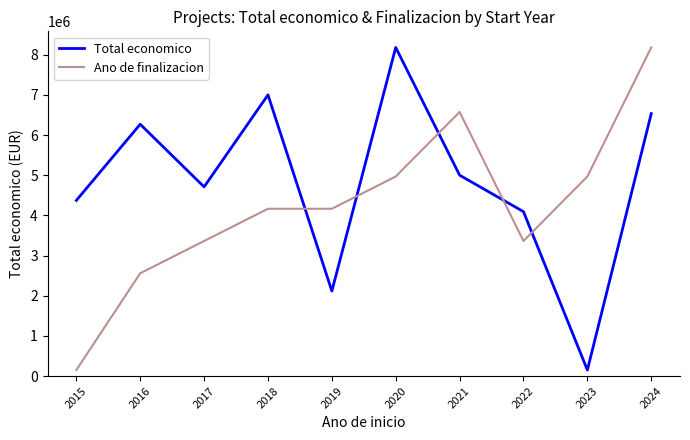

Which category has the highest value in the Ano de finalizacion series?

2024